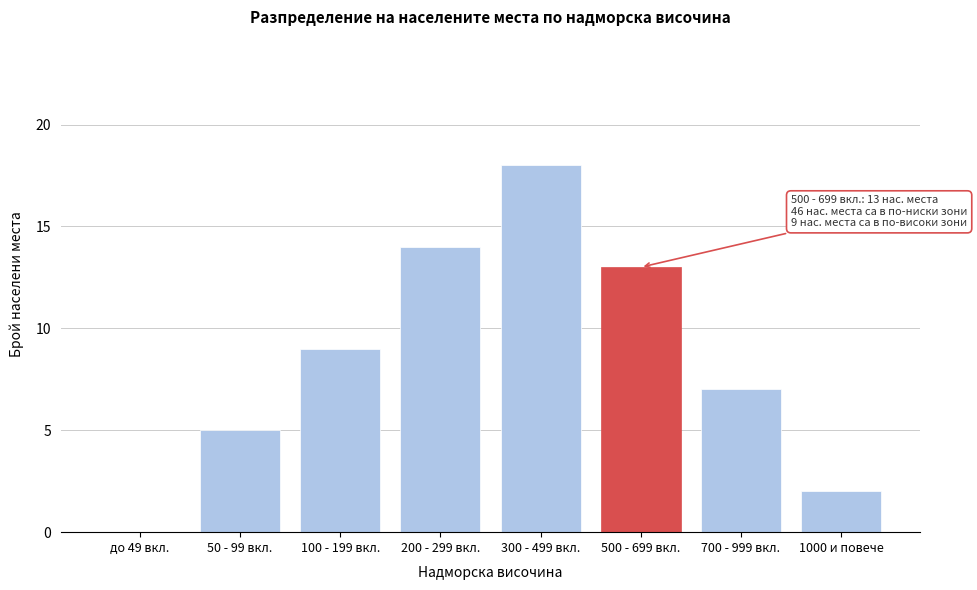

Reading left to right, extract all data points from this chart.

до 49 вкл.=0	50 - 99 вкл.=5	100 - 199 вкл.=9	200 - 299 вкл.=14	300 - 499 вкл.=18	500 - 699 вкл.=13	700 - 999 вкл.=7	1000 и повече=2